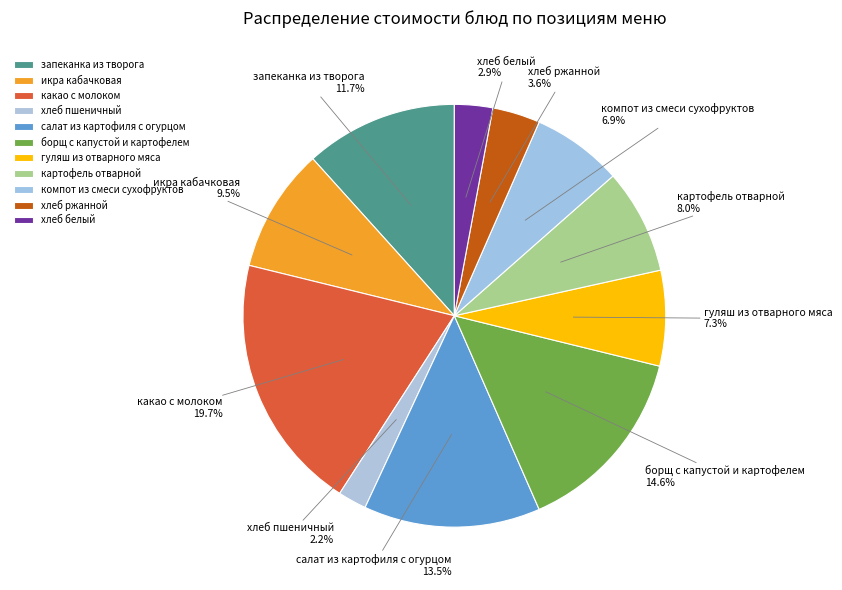

Does any single category account for the majority?

No